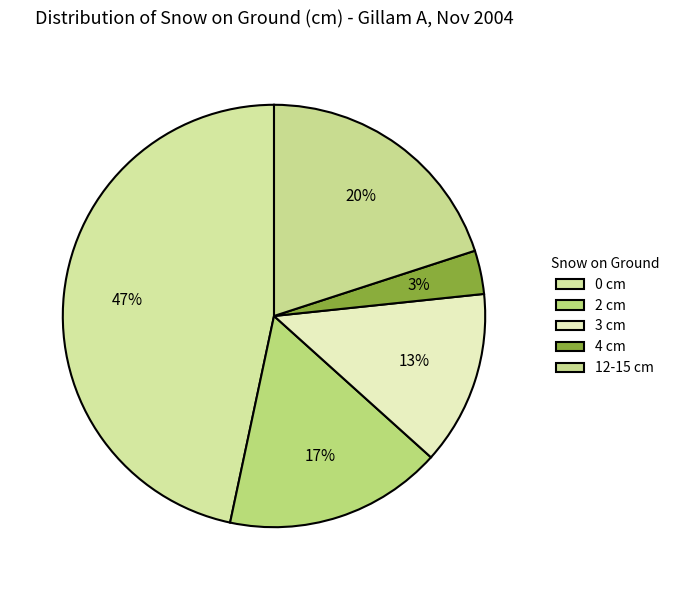

How many segments does this pie chart have?

5